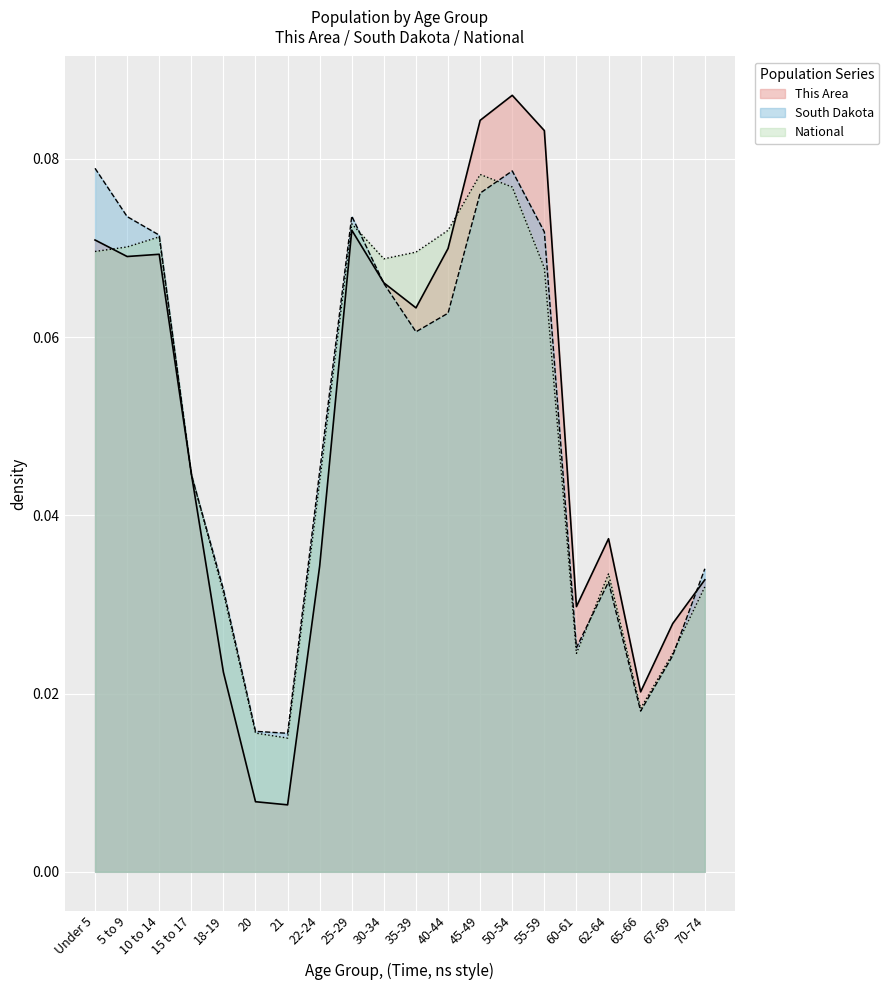

The National series shows 0.0 at 21. True or false?

True